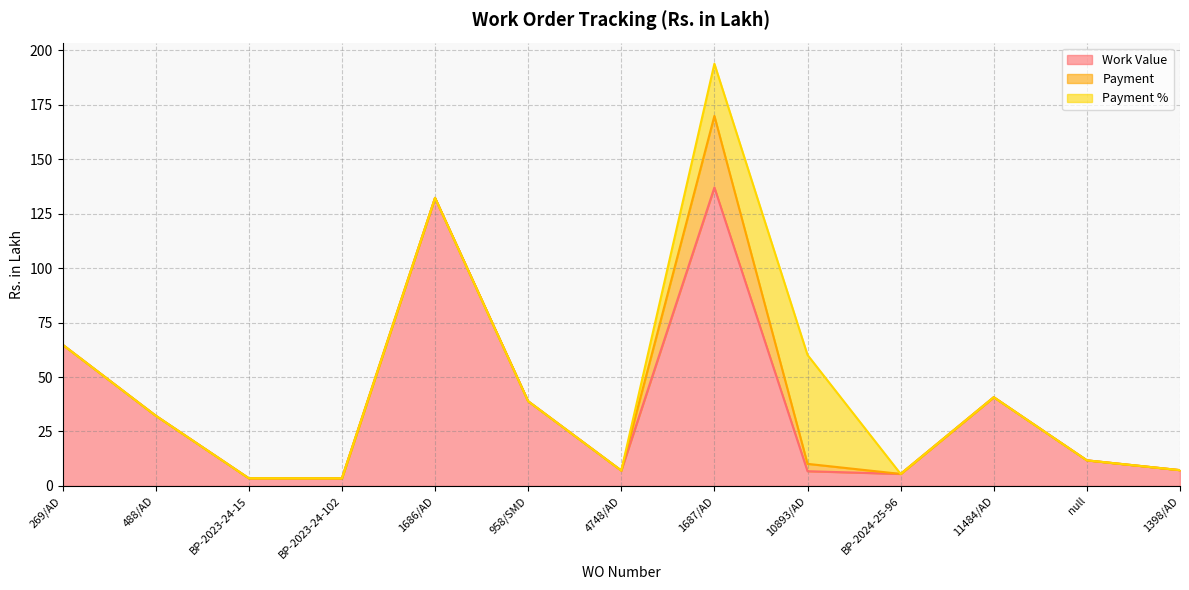

Rank the series at BP-2024-25-96 from highest to lowest value.

Work Value, Payment, Payment %